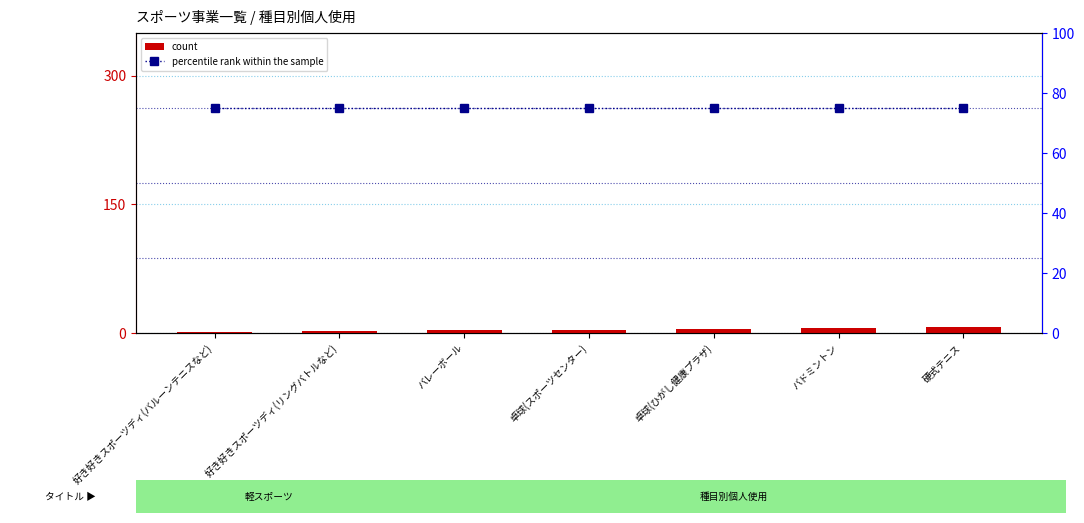

Does the chart contain stacked bars?

No